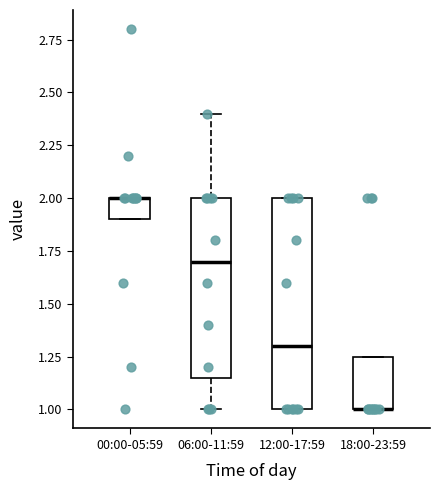

Reading left to right, transcribe this box plot: for each box, give where its median line is, the range the box spans, and where its two whiskers end, as read against the y-axis. The values are not printed on the chart, so give them approximately, as read against the axis.

00:00-05:59: median 2.00 (drawn on the box's upper edge), box 1.90 to 2.00, whiskers 1.90 to 2.00
06:00-11:59: median 1.70, box 1.15 to 2.00, whiskers 1.00 to 2.40
12:00-17:59: median 1.30, box 1.00 to 2.00, whiskers 1.00 to 2.00
18:00-23:59: median 1.00 (drawn on the box's lower edge), box 1.00 to 1.25, whiskers 1.00 to 1.25